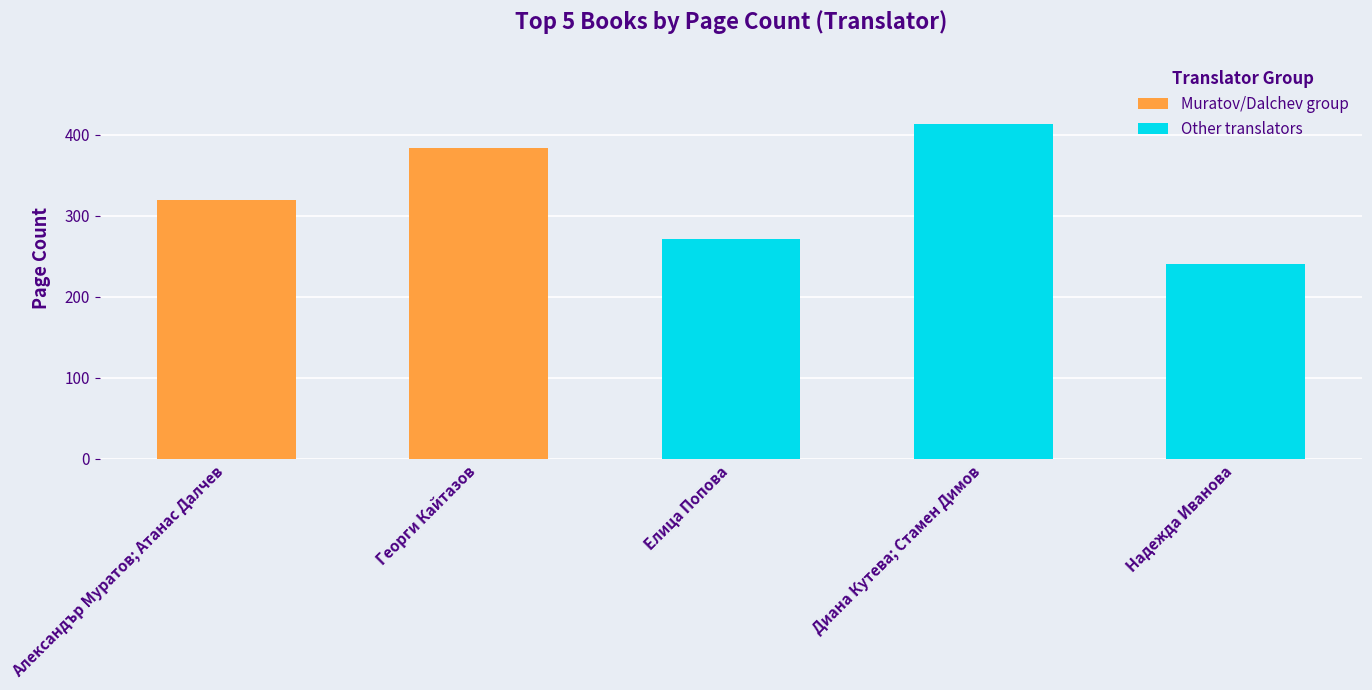

Count the values in the range 272 to 384.

3